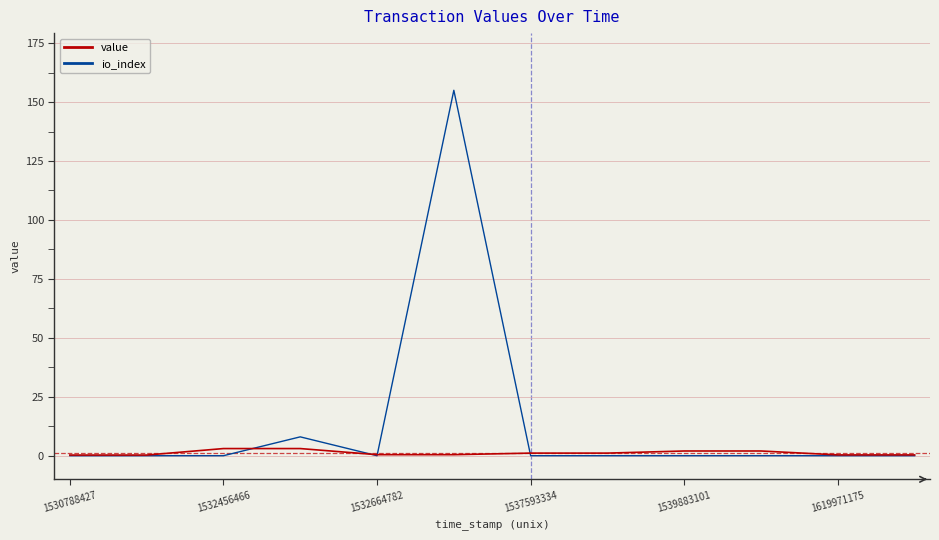

What is the maximum value for io_index?

155.0